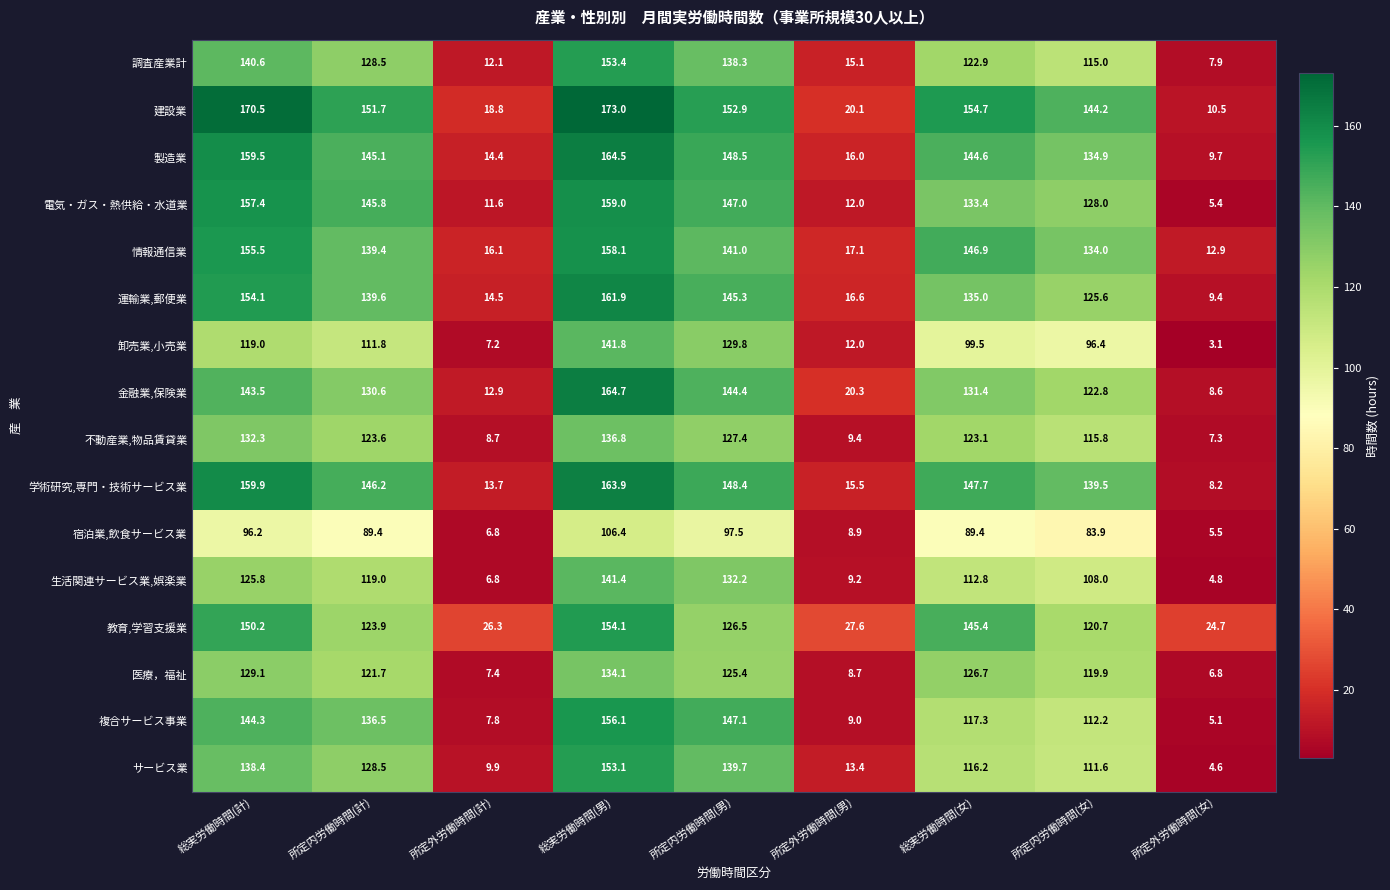

What is the greatest value displayed?

173.0